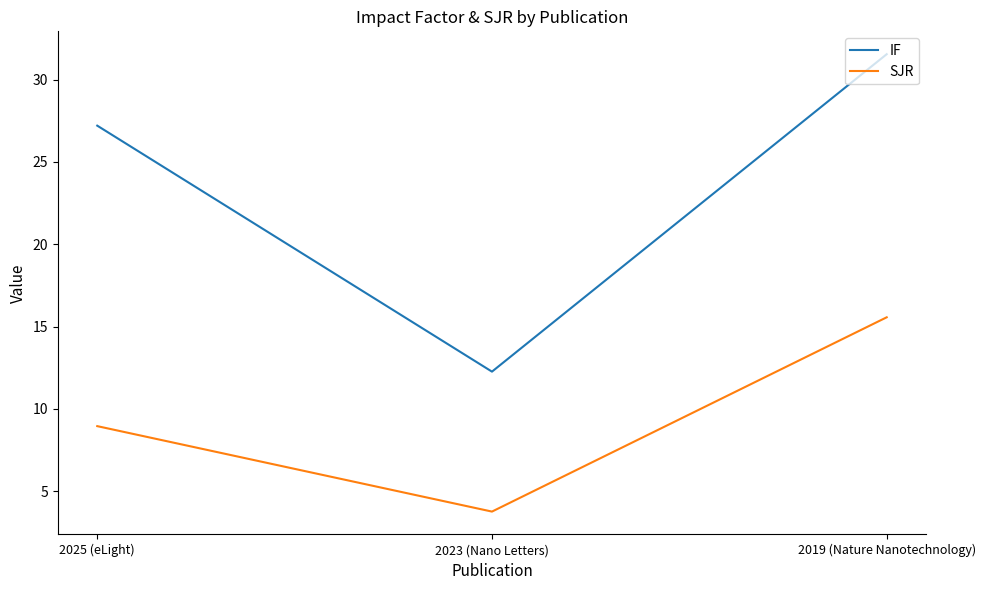

At which label does SJR reach its peak?

2019 (Nature Nanotechnology)